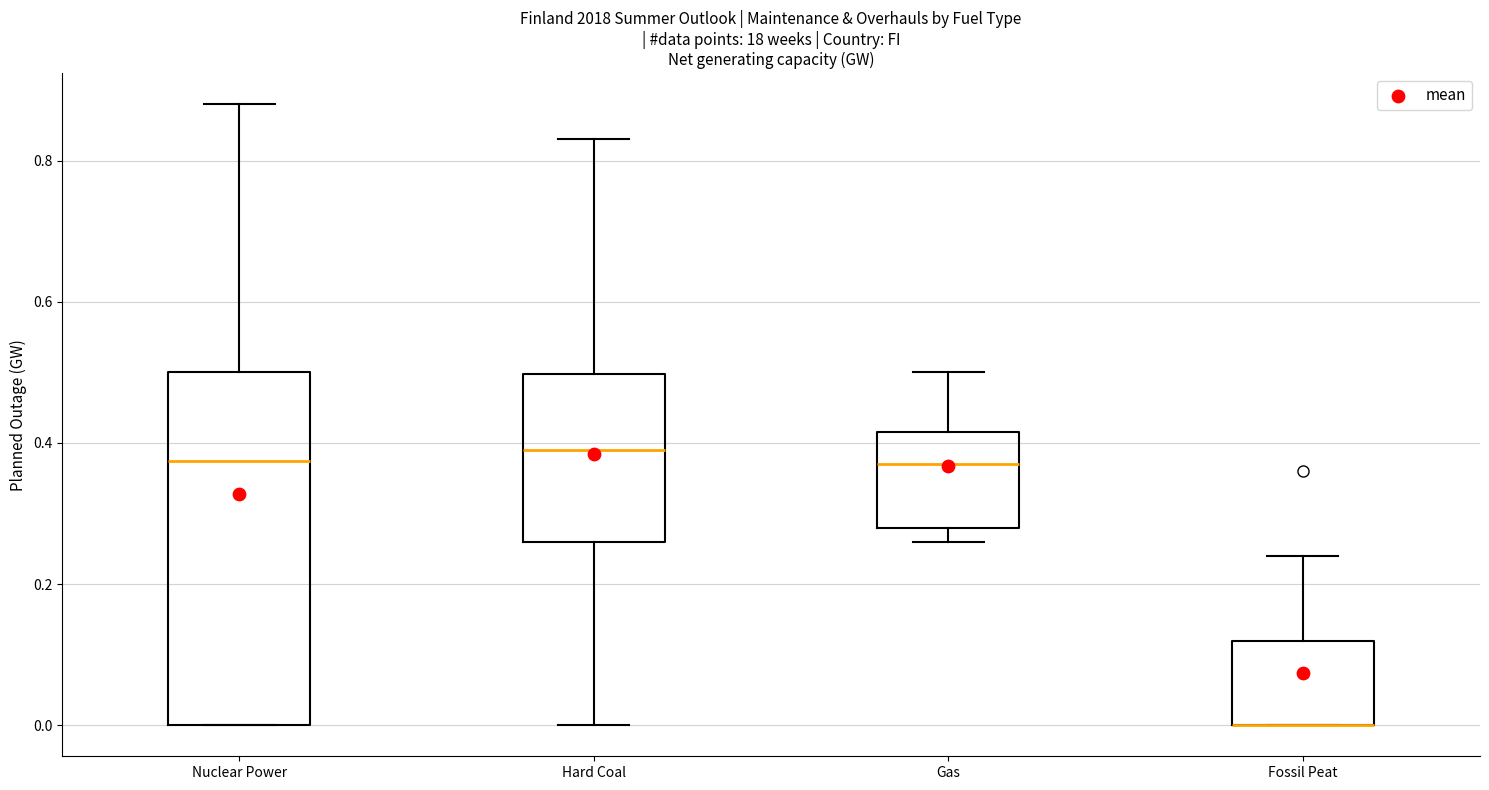

Where is the upper edge of the box for Hard Coal on the y-axis? The values are not printed on the chart, so give them approximately, as read against the axis.

0.50